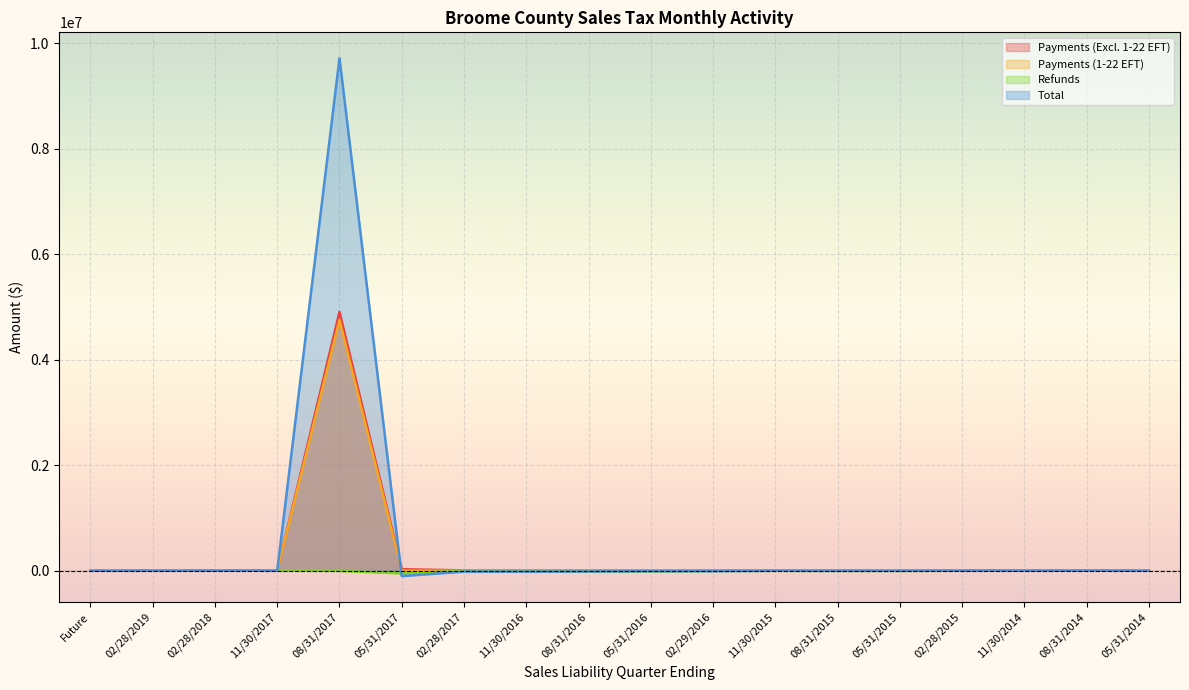

In Total, how many points are higher than both neighbors (excluding endpoints)?

5